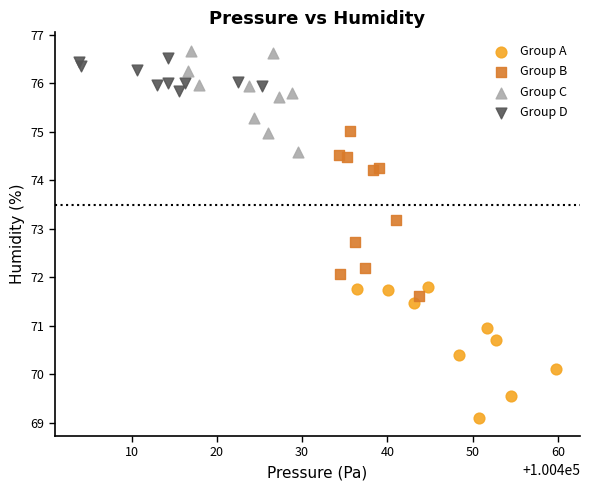

What are all the series names shown in the legend?

Group A, Group B, Group C, Group D